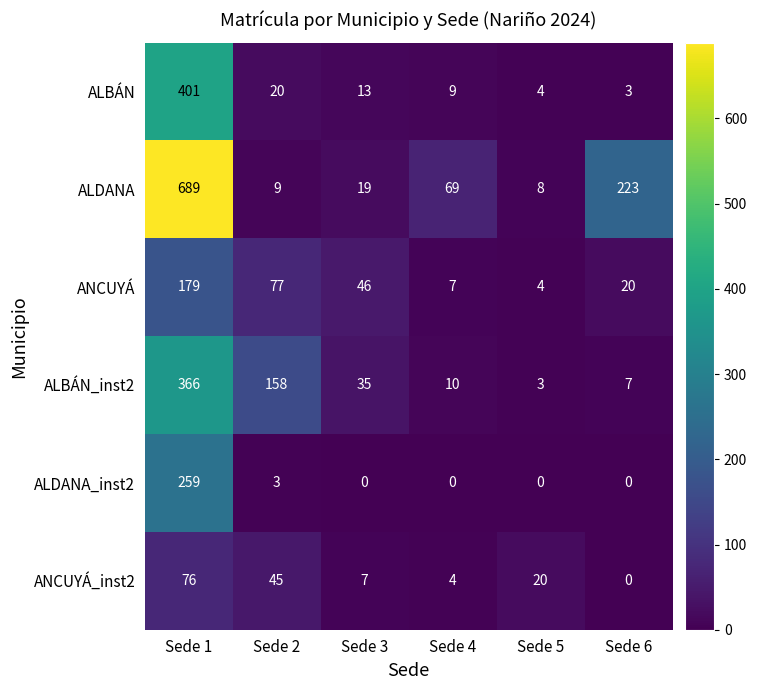

Which category has the lowest value in the ALBÁN series?

Sede 6